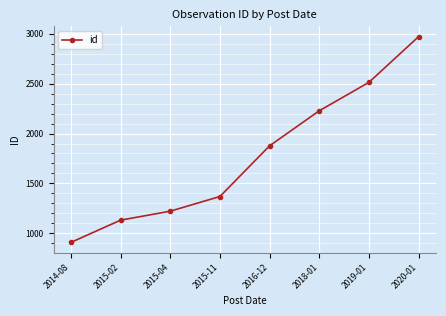

True or false: the data shows 2513 at 2019-01.

True